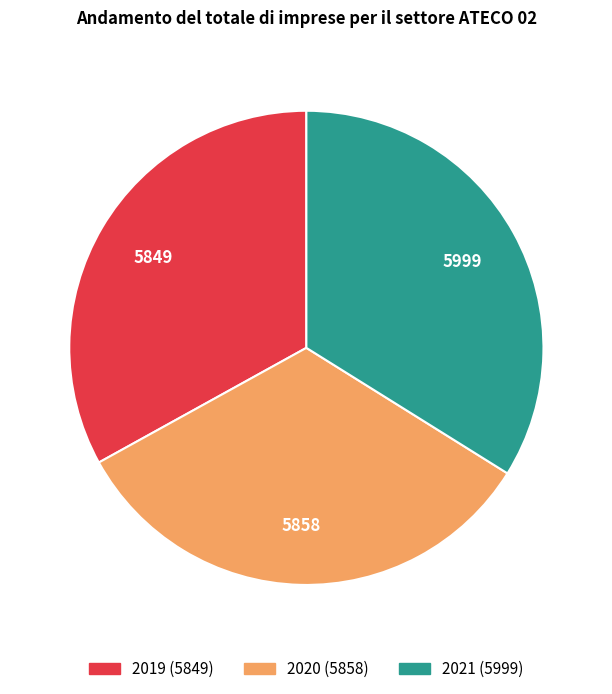

Which category has the biggest portion of the pie?

2021